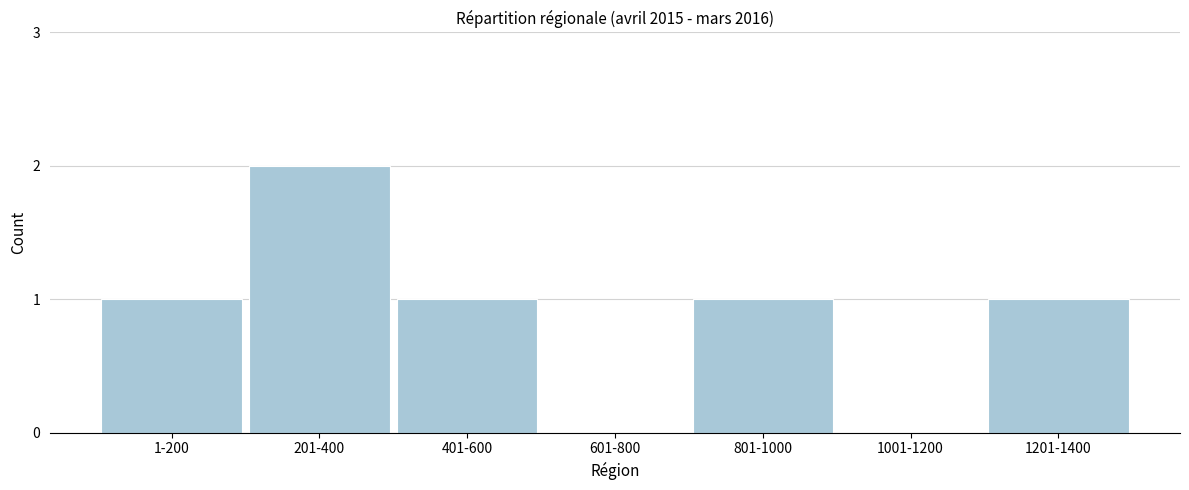

Reading left to right, transcribe all the data shown in this chart.

1-200=1	201-400=2	401-600=1	601-800=0	801-1000=1	1001-1200=0	1201-1400=1